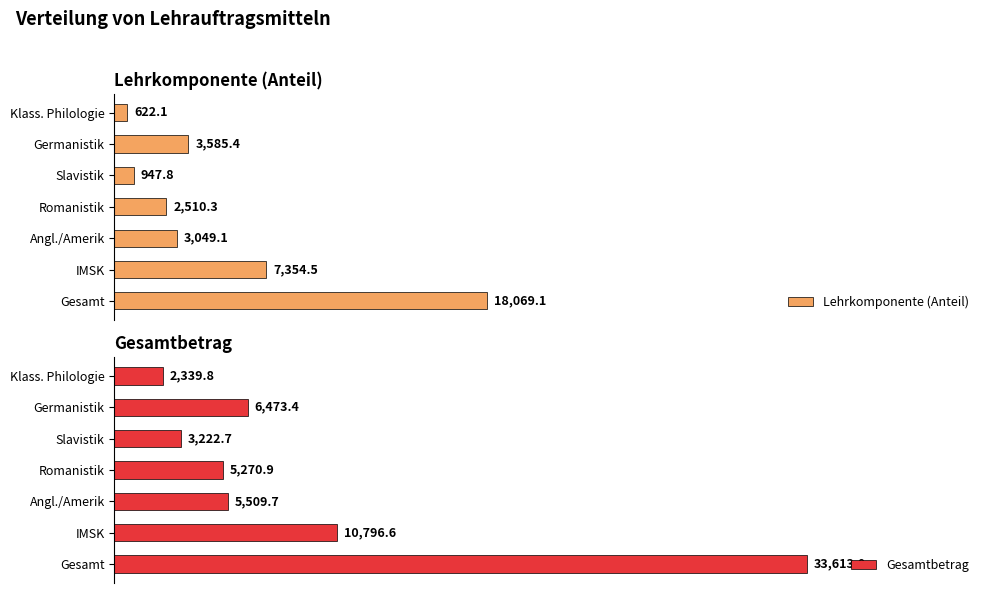

Which category has the highest value in the Lehrkomponente (Anteil) series?

Gesamt